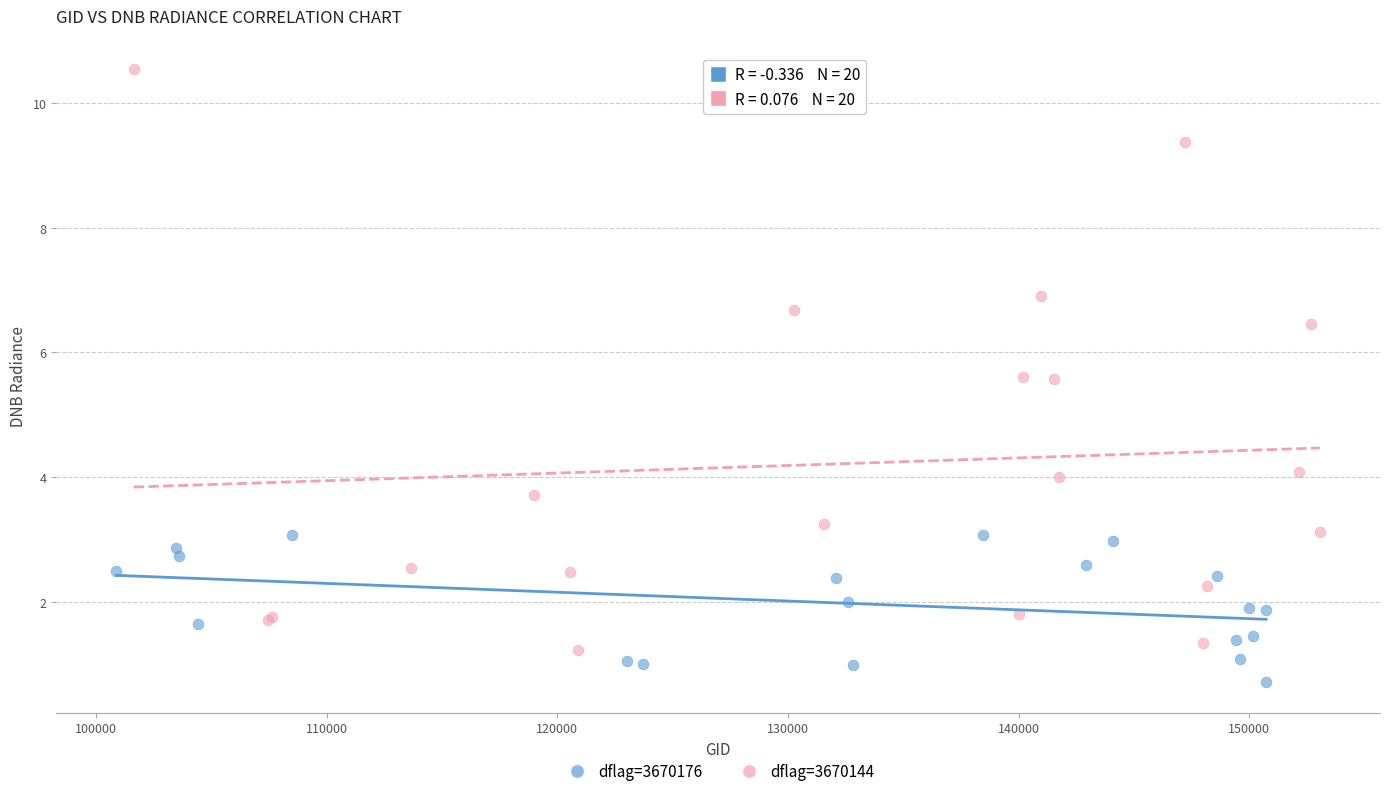

Which series has the widest spread of Y values?

dflag=3670144